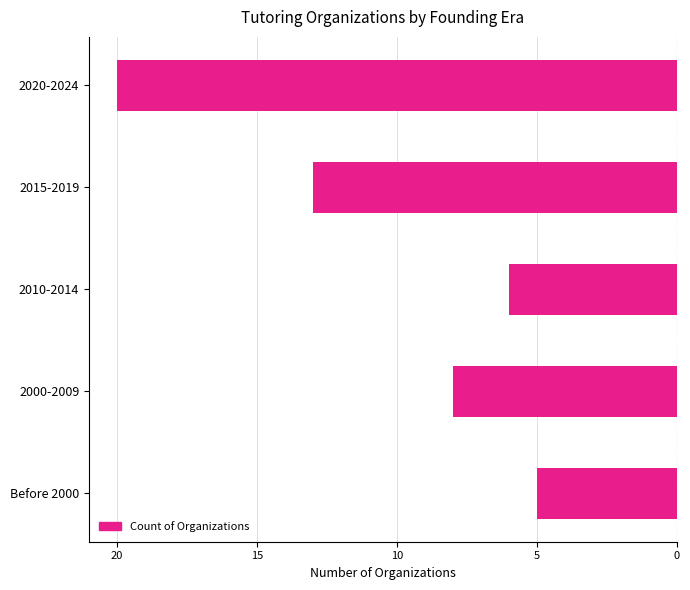

Does the chart contain any negative values?

Yes